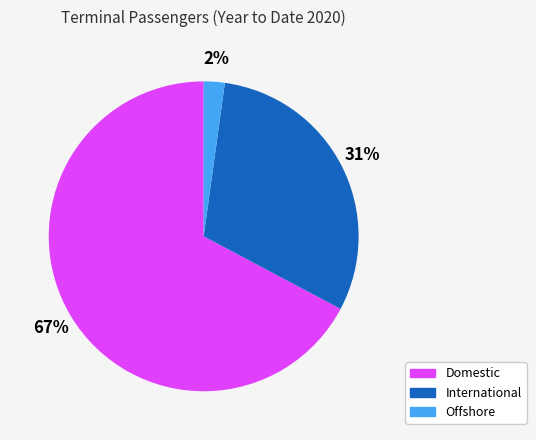

True or false: Domestic accounts for 67% of the total.

True